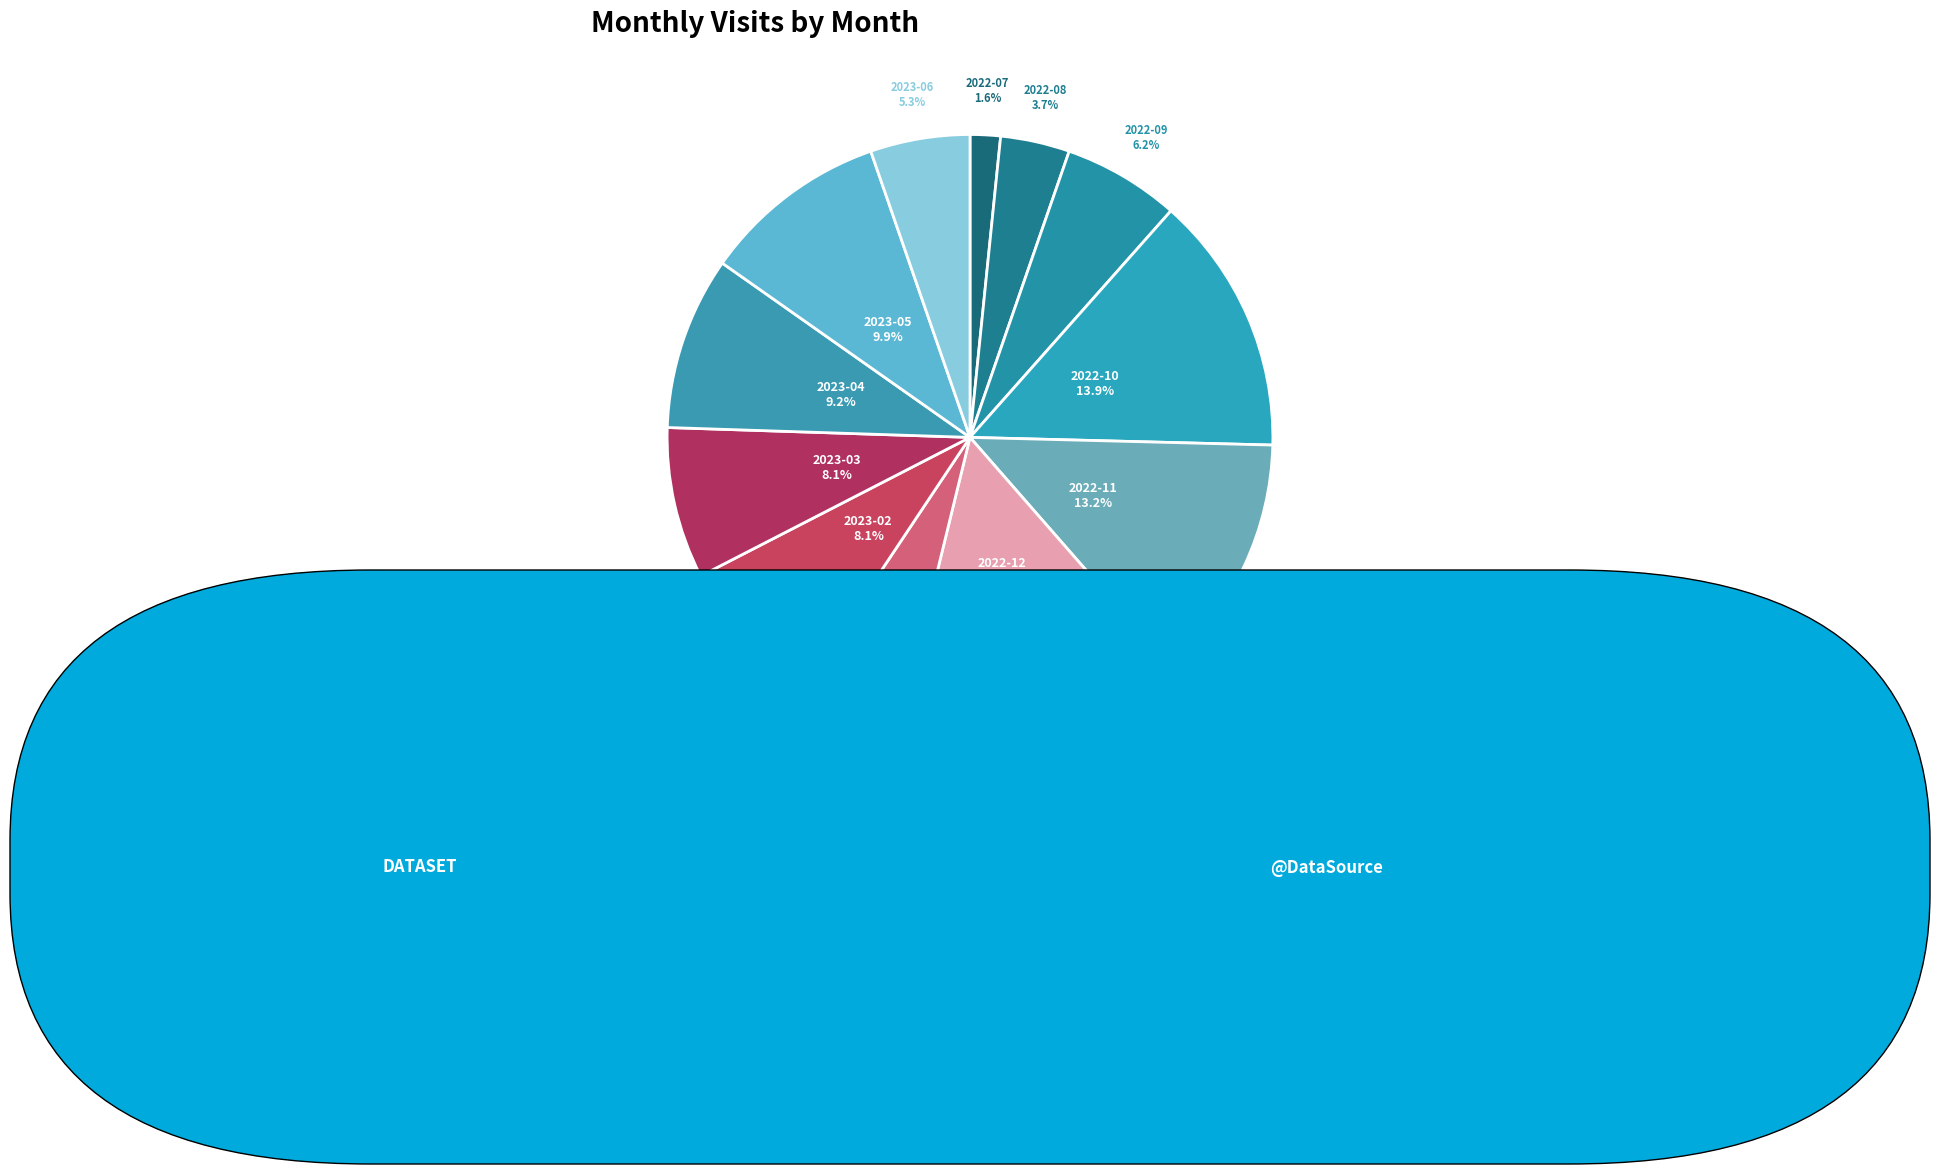

To the nearest percent, what portion does 2022-12 represent?

15%